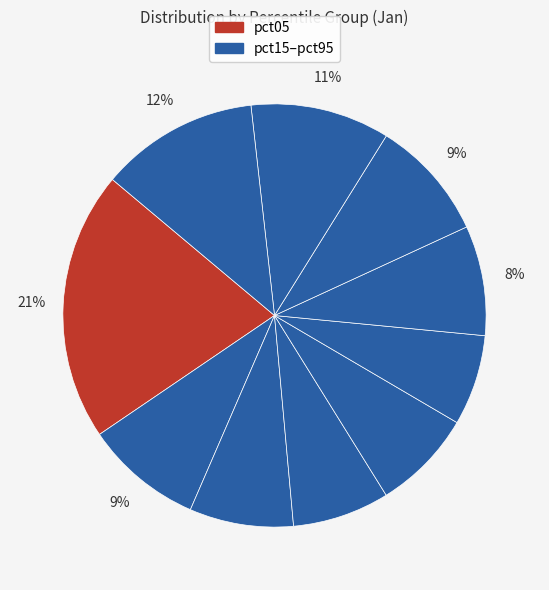

What is the largest slice in the pie chart?

pct05